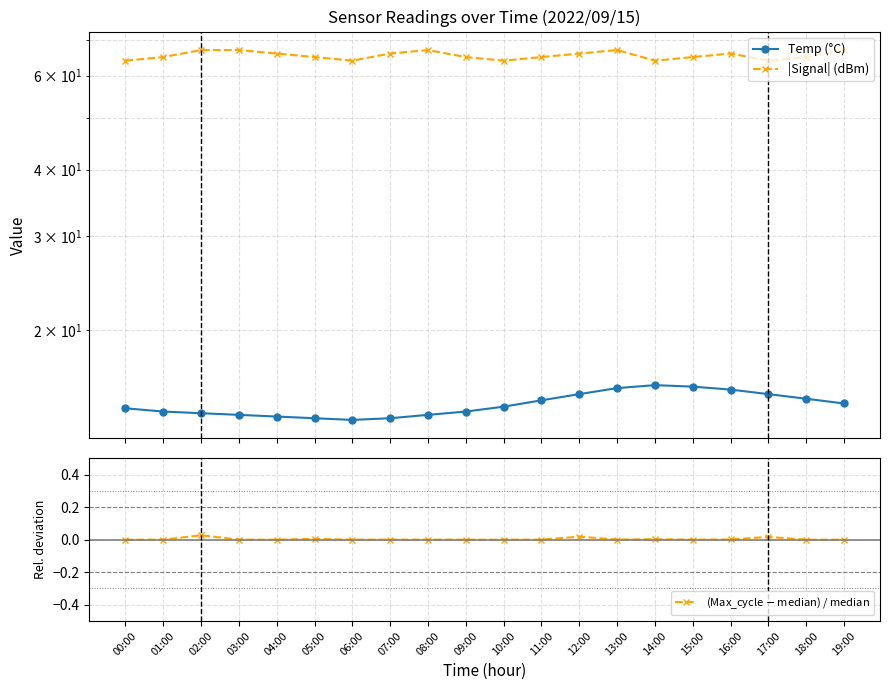

How many values in the |Signal| (dBm) series exceed 65?

9